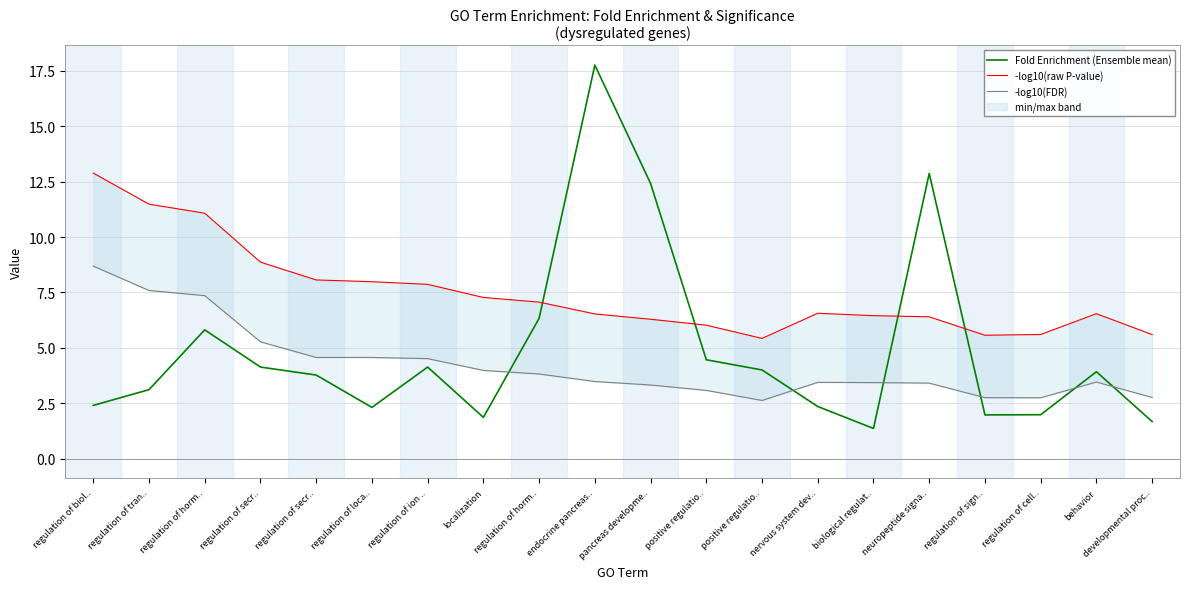

True or false: -log10(FDR) has a value of 7.6 at regulation of tran...

True